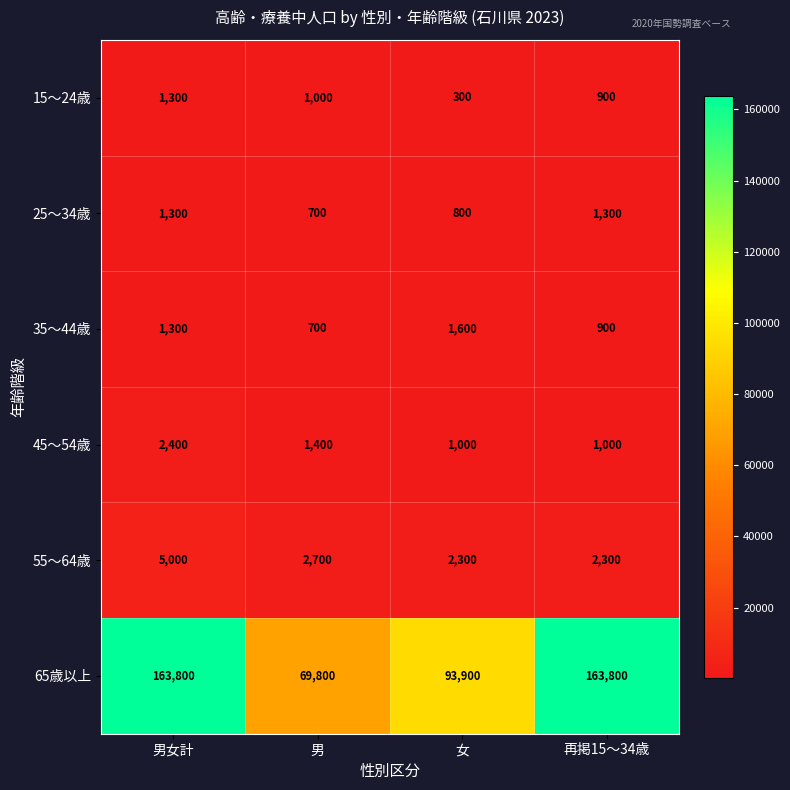

What is the sum of all 65歳以上 values?

491300